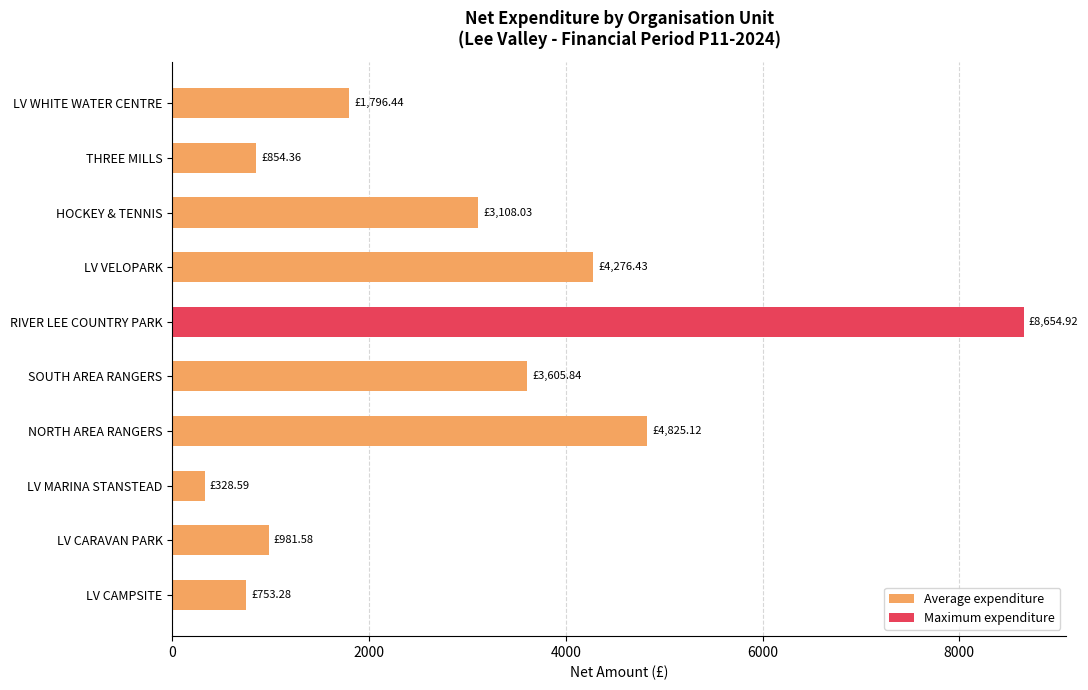

What is the difference between the second highest and minimum values?

4496.5